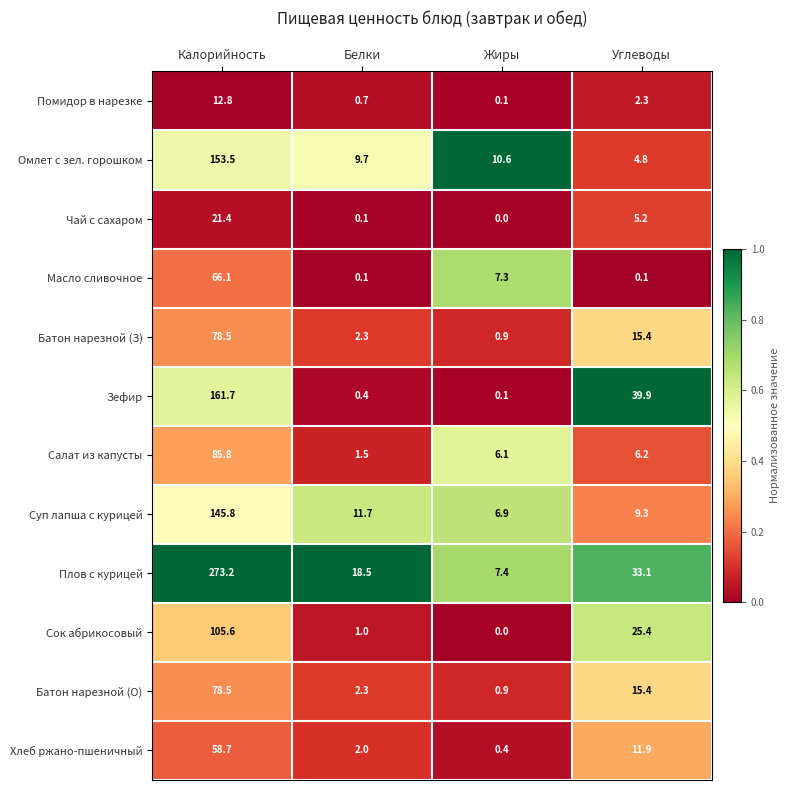

Read the Суп лапша с курицей value at Белки.

11.7